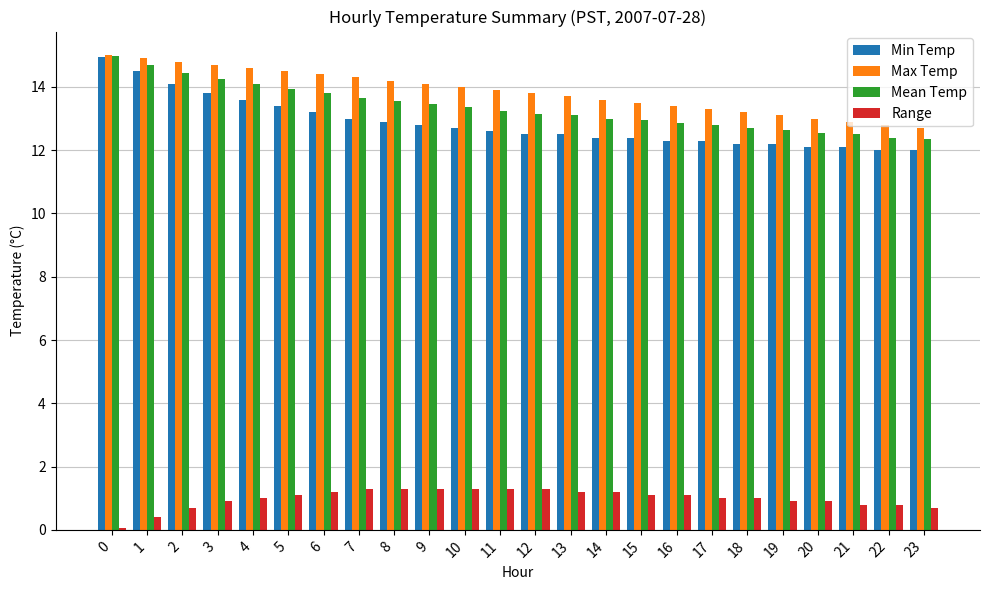

What is the difference between the highest and lowest values at 1?

14.5